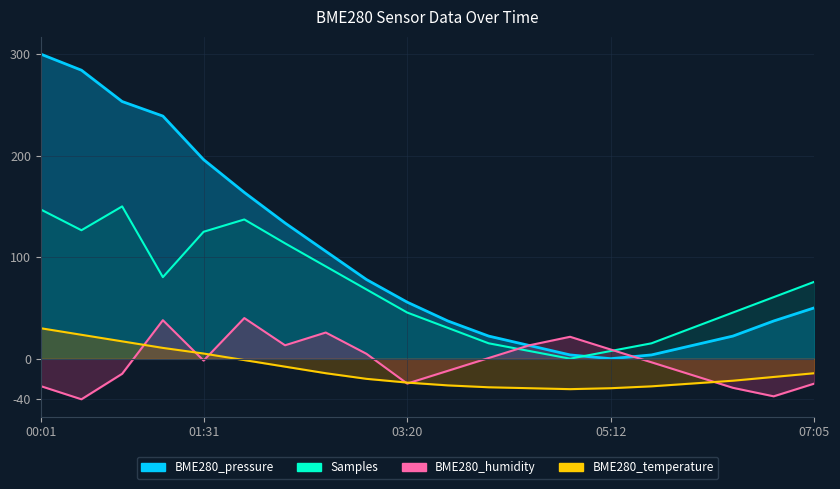

Reading left to right, extract all data points from this chart.

BME280_pressure: 300.0	284.1	253.3	239.0	196.1	163.7	133.6	105.8	78.0	55.7	37.1	22.3	13.0	3.7	0.0	3.7	13.0	22.3	37.1	50.1
BME280_humidity: -27.0	-40.0	-14.9	37.9	-1.9	40.0	13.2	25.8	4.8	-24.5	-11.9	0.6	13.2	21.6	9.0	-3.6	-16.1	-28.7	-37.1	-24.5
BME280_temperature: 30.0	23.5	17.1	10.6	5.1	-1.4	-7.8	-14.3	-19.8	-23.5	-26.3	-28.2	-29.1	-30.0	-29.1	-27.2	-24.5	-21.7	-18.0	-14.3
Samples: 147.0	126.5	150.0	80.3	125.0	137.1	113.6	90.9	68.2	45.5	30.3	15.2	7.6	0.0	7.6	15.2	30.3	45.5	60.6	75.8